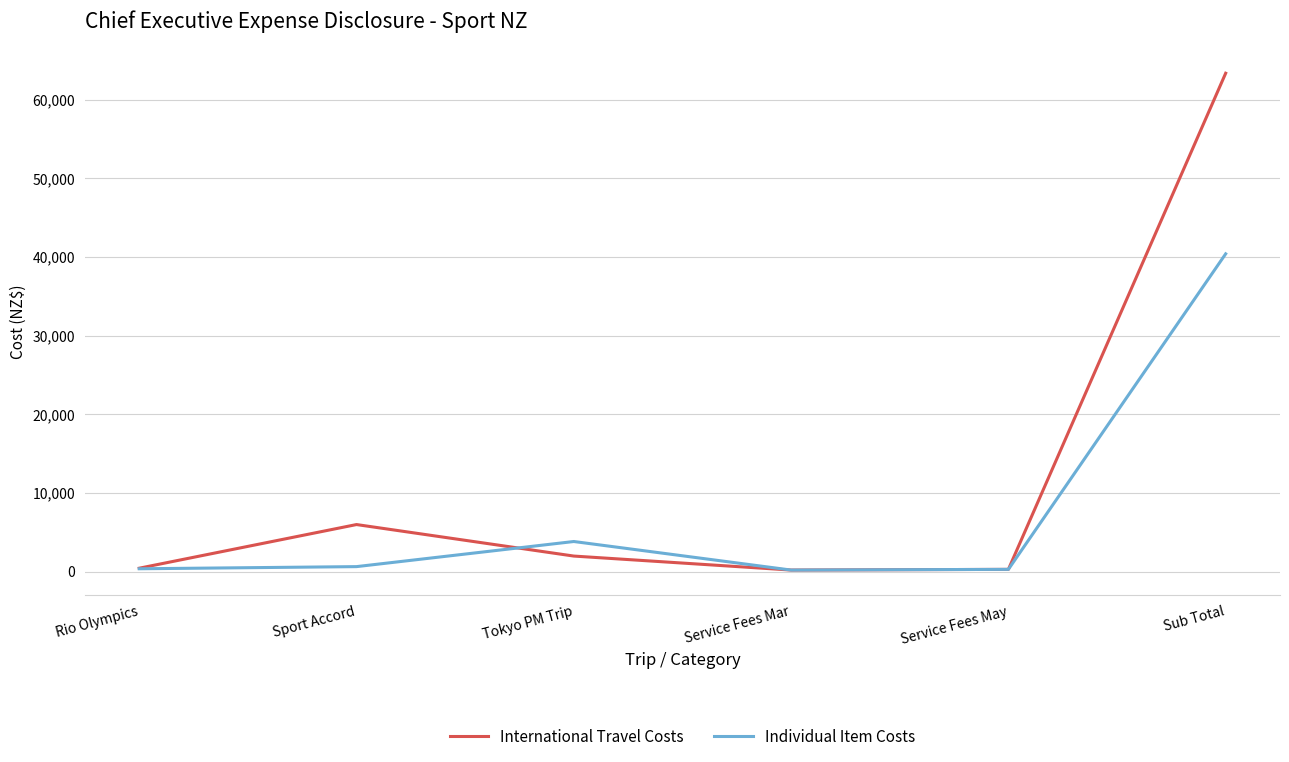

Does the chart have visible grid lines?

Yes